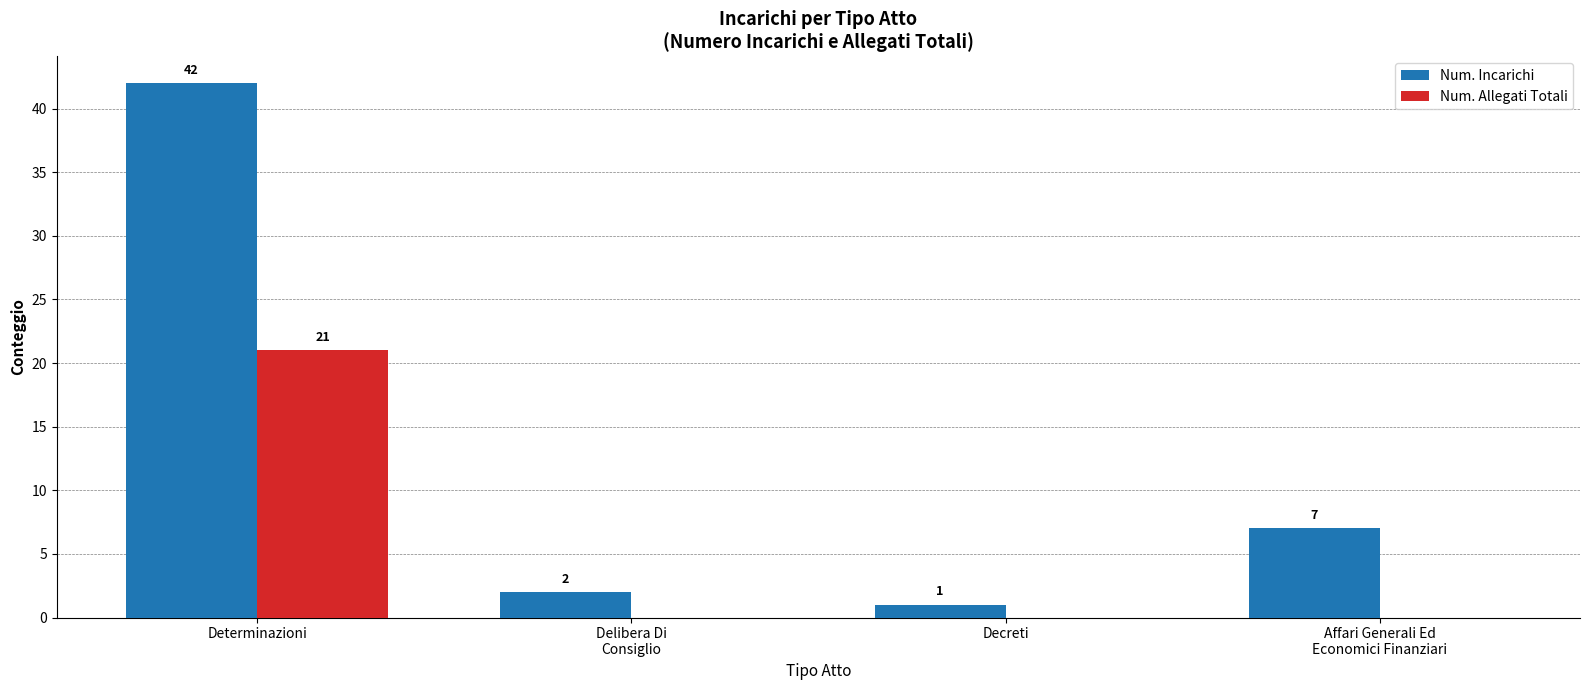

What is the sum of all Num. Allegati Totali values?

21